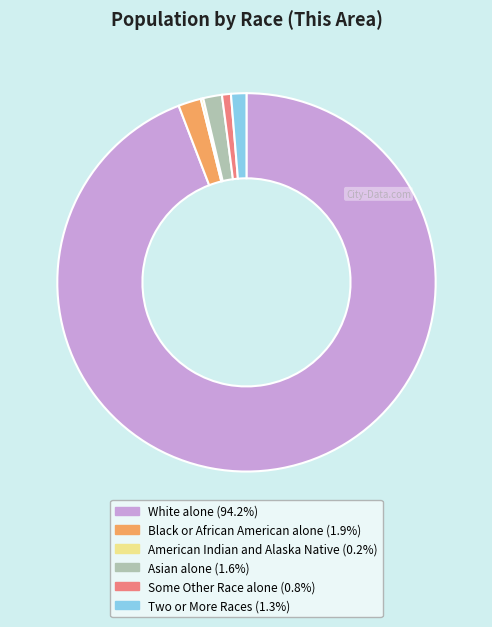

Which slice represents more than half of the pie?

White alone